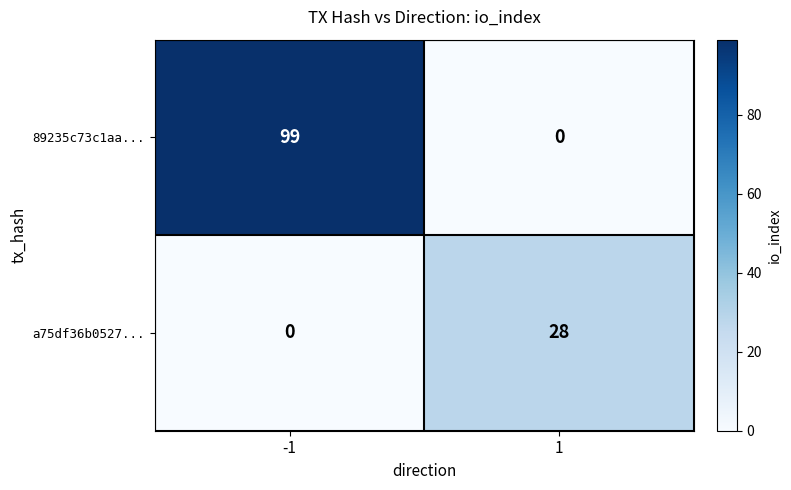

What is the average value of the a75df36b0527... series?

14